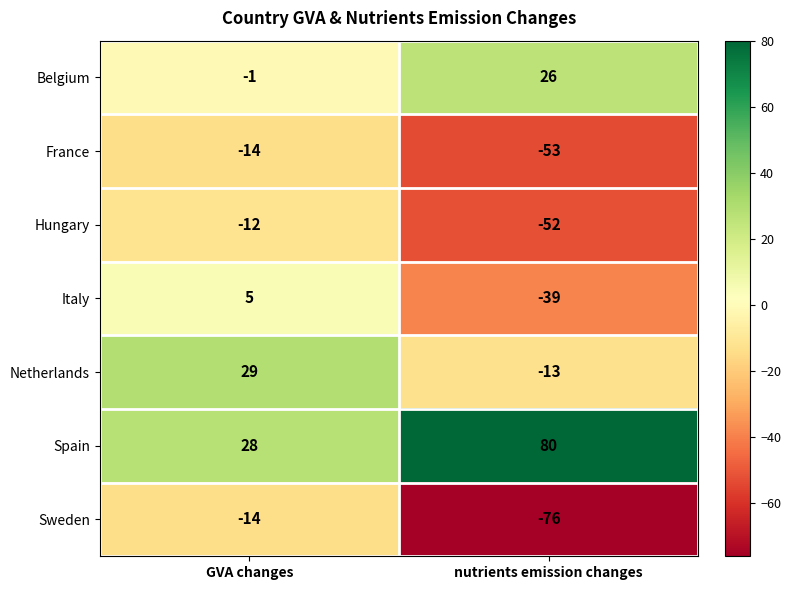

What is the difference between the maximum and minimum values in the Hungary series?

40